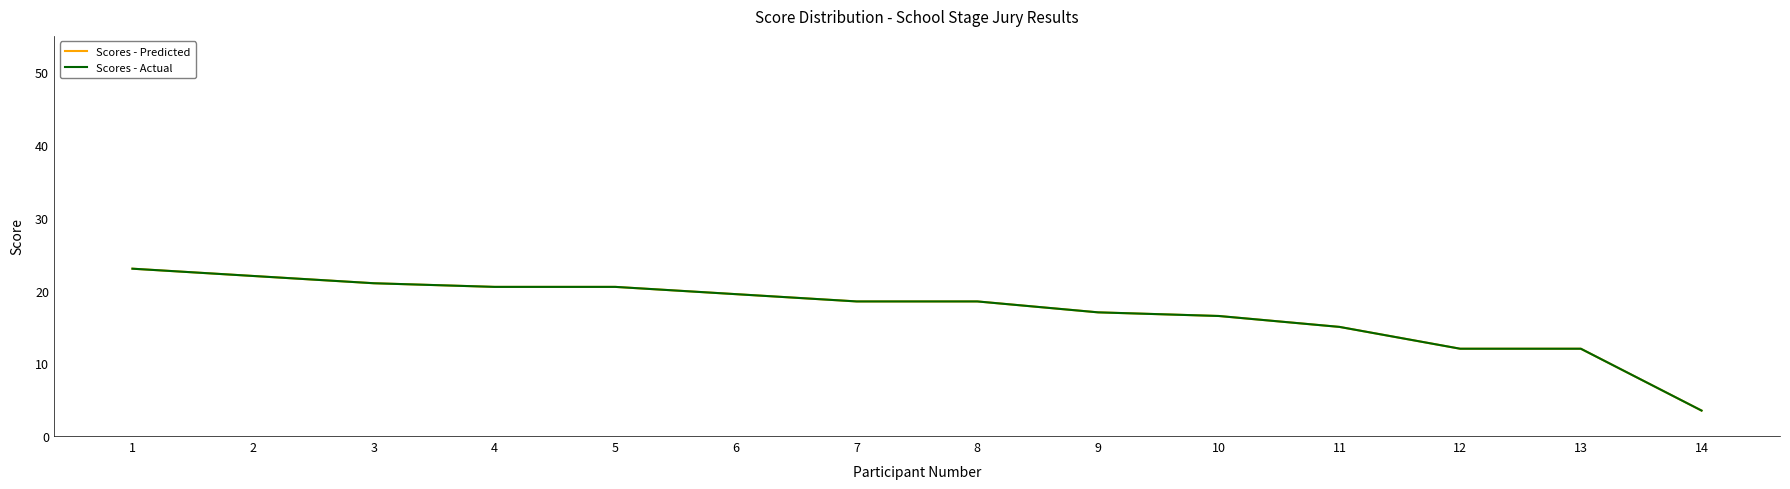

True or false: Scores - Predicted and Scores - Actual cross at least once.

False